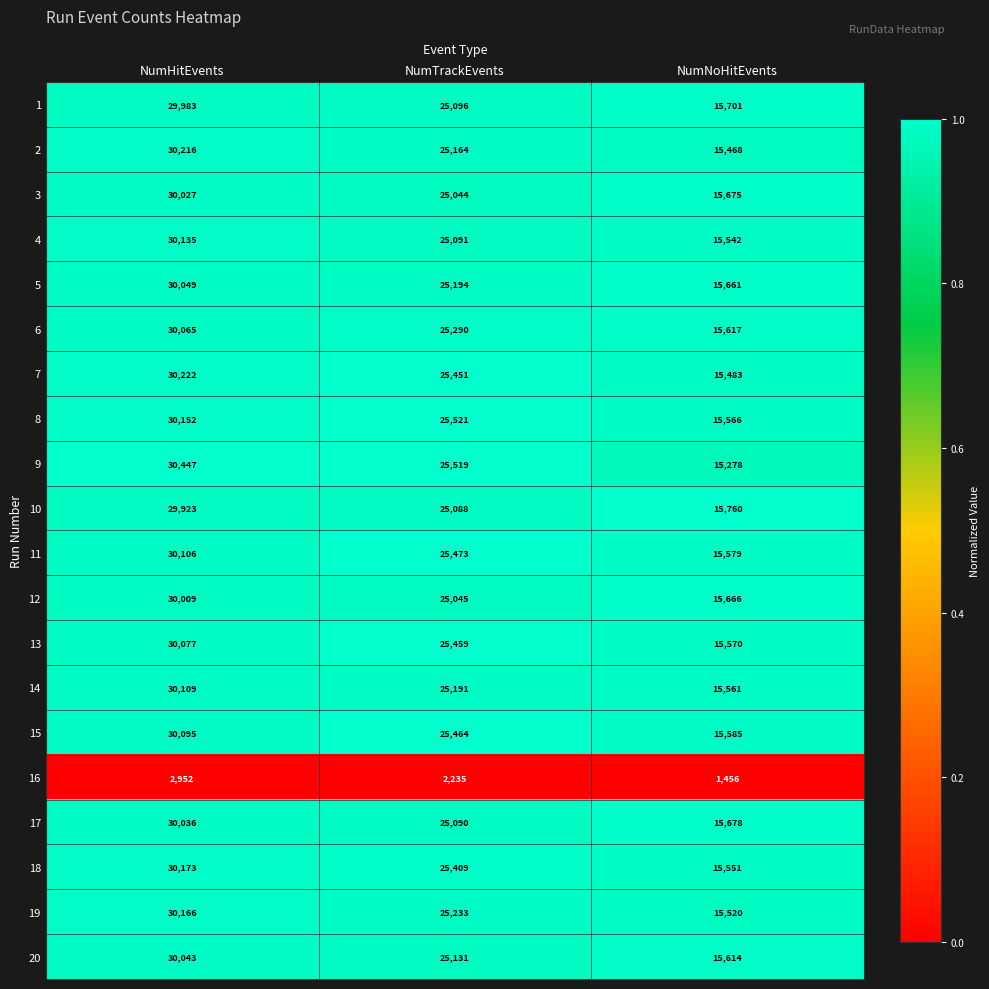

The 1 series shows 41955 at NumHitEvents. True or false?

False